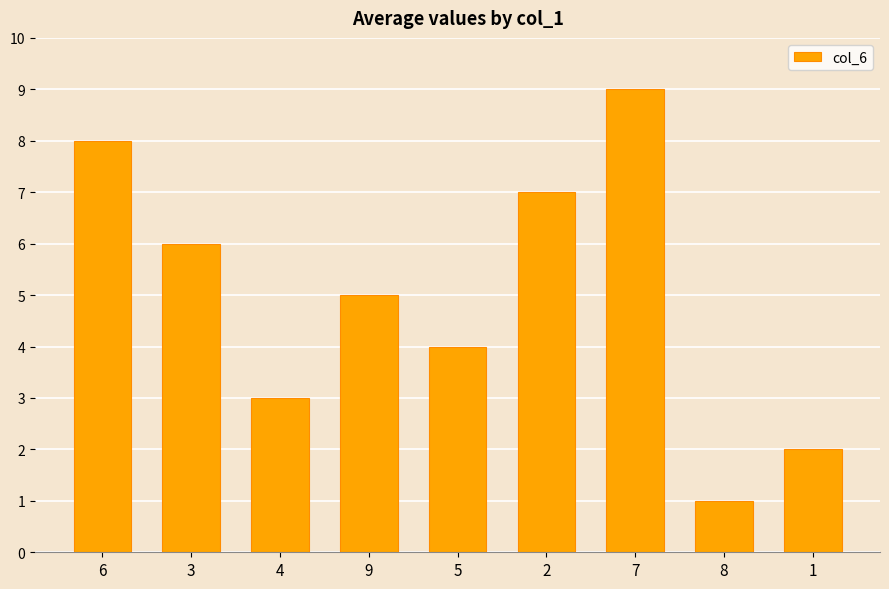

Approximately how many times larger is the value at 3 compared to 6?

0.8